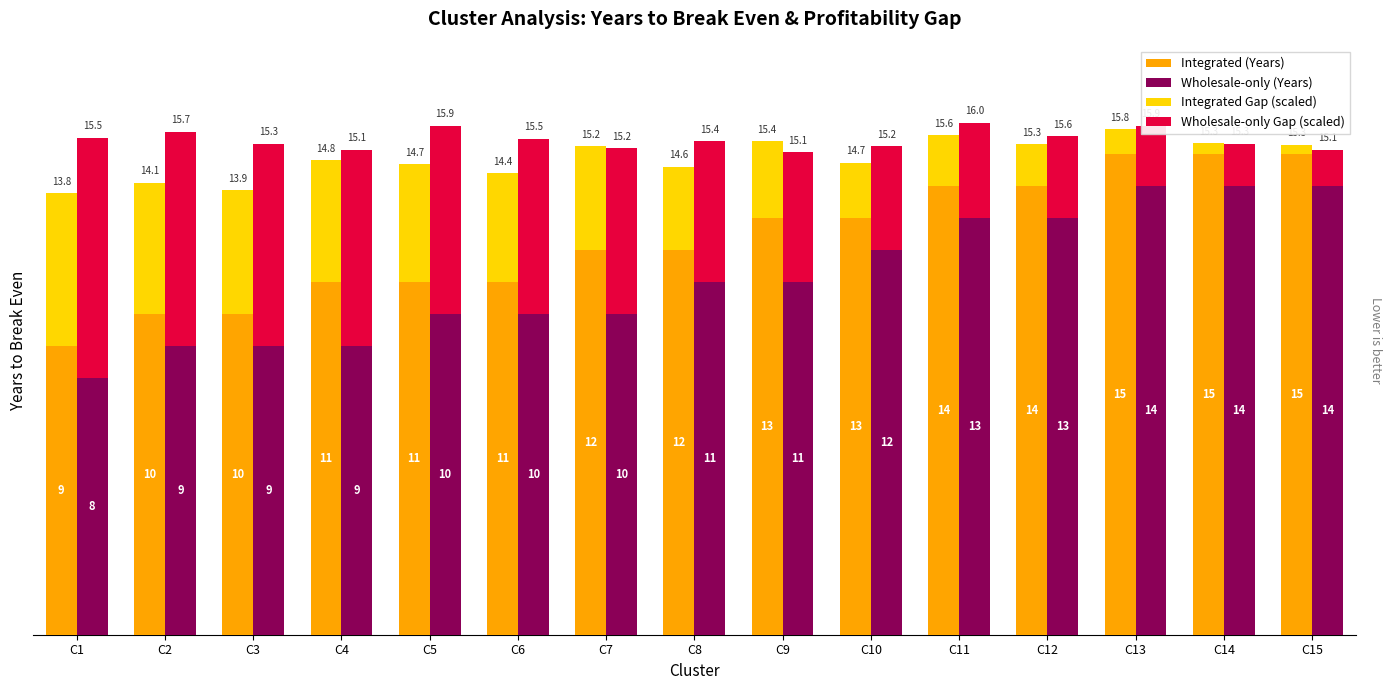

What is the value of the Wholesale-only Gap (scaled) bar at the 10th from the left?

3.2